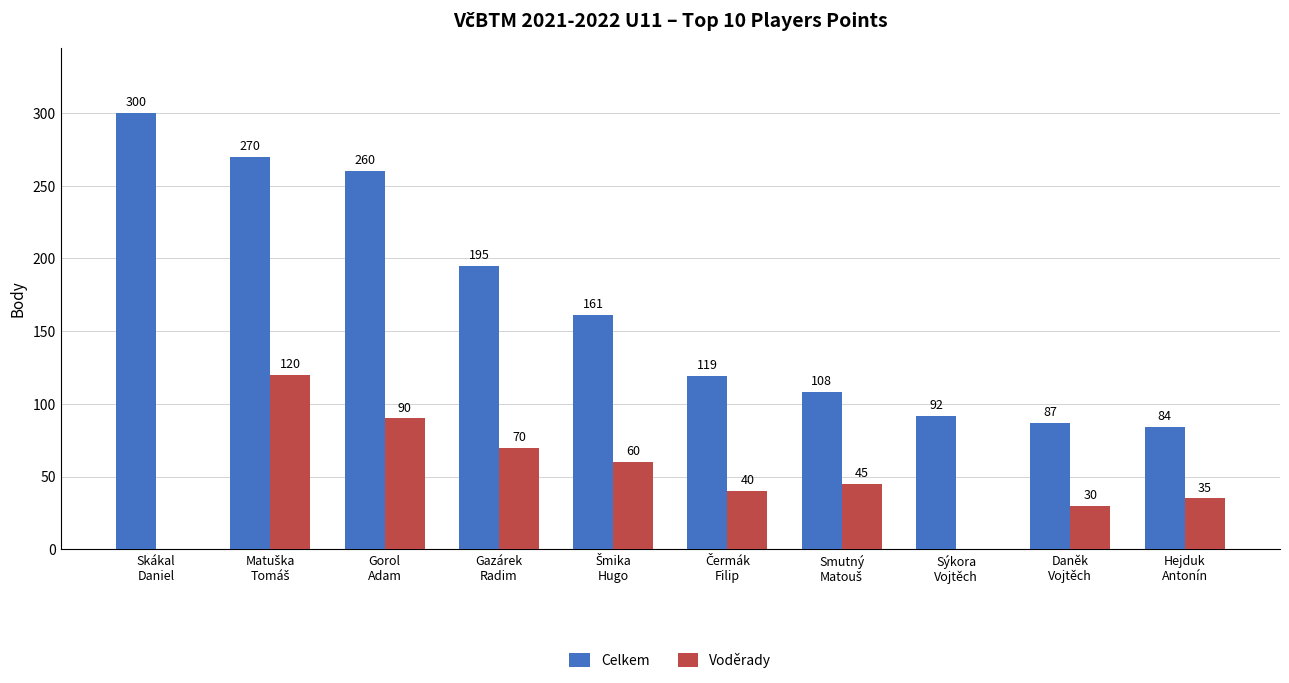

At which label does Celkem first exceed 161?

Skákal
Daniel